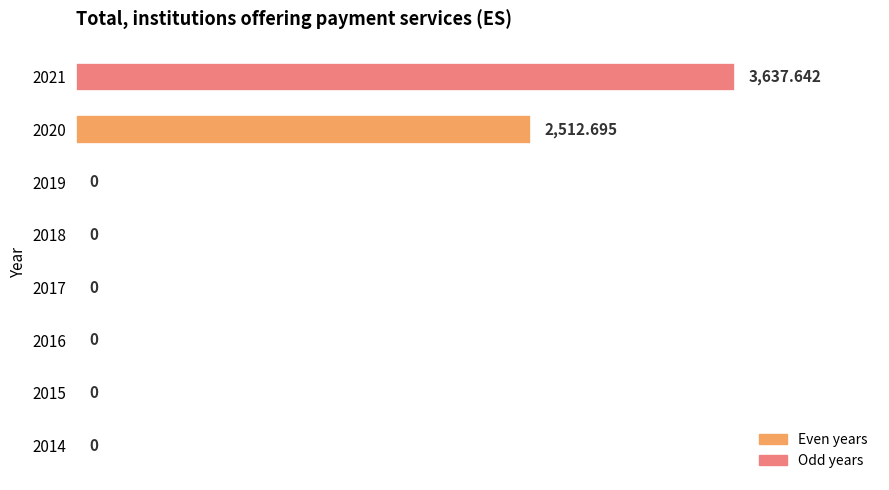

How many categories are shown in the chart?

8